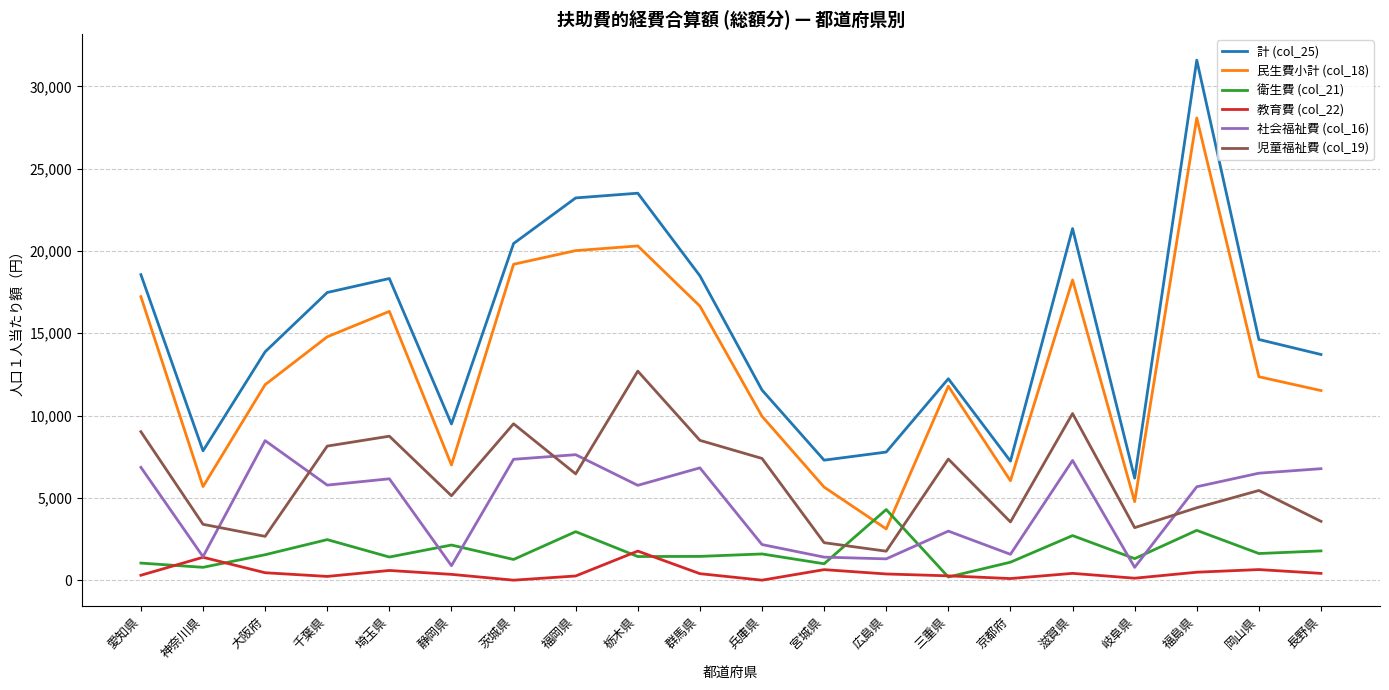

What is the minimum value for 計 (col_25)?

6201